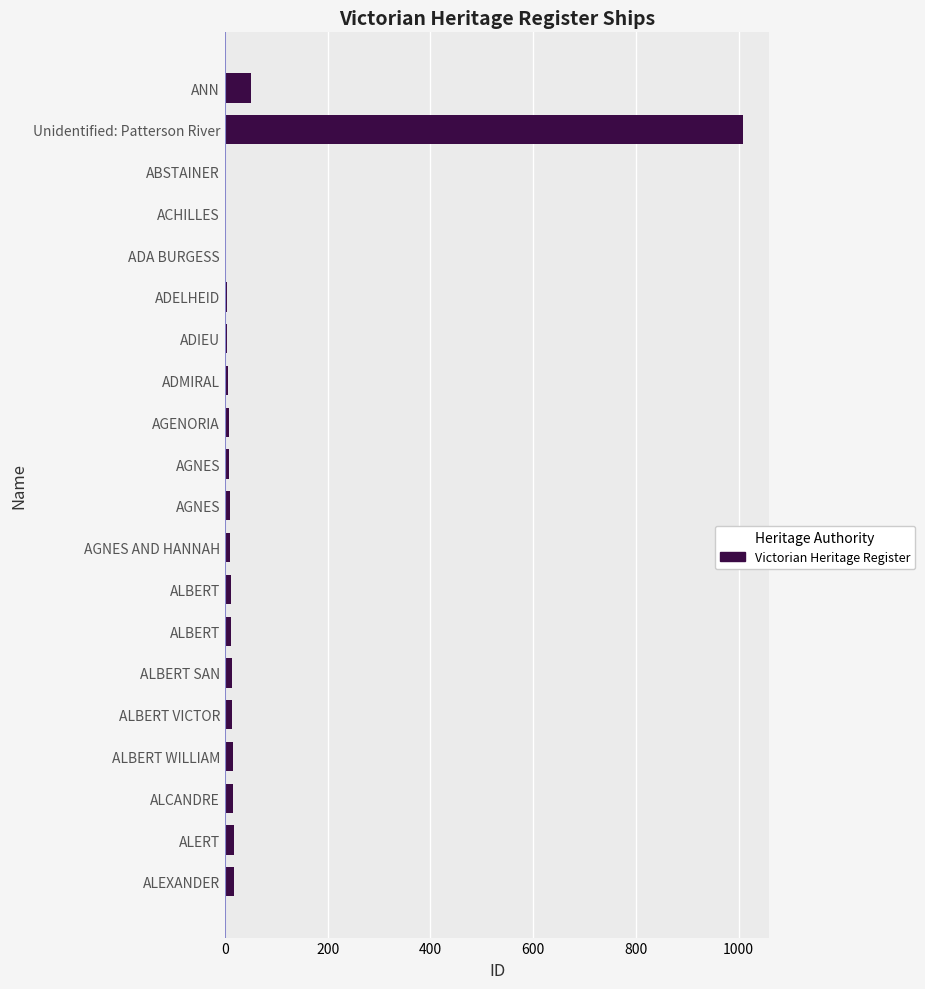

How many data points does each series have?

20